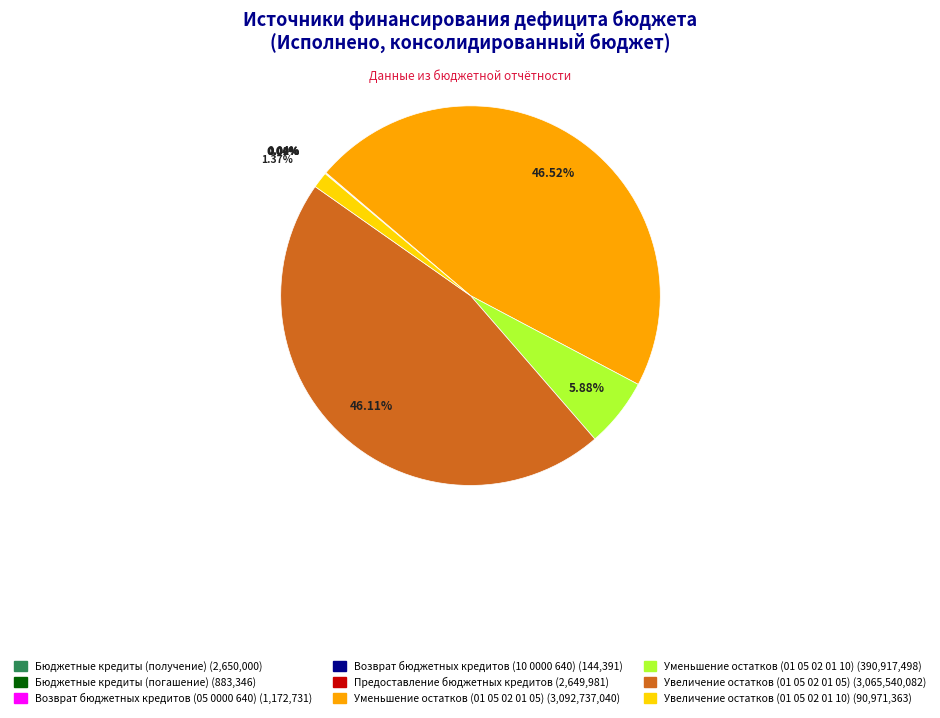

What percentage is the Увеличение остатков (01 05 02 01 05) slice, to the nearest percent?

46%